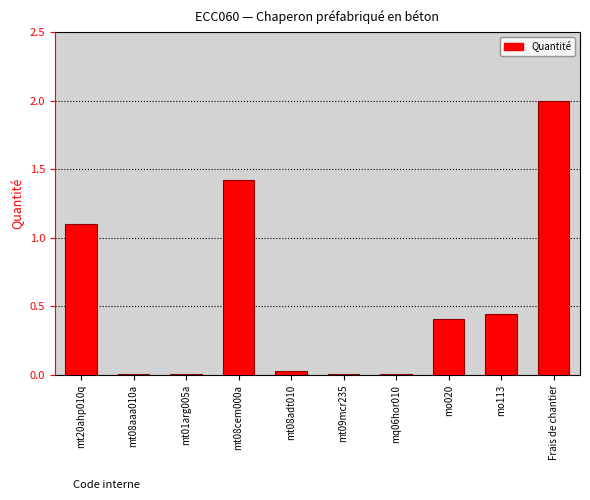

What is the maximum value shown in the chart?

2.0